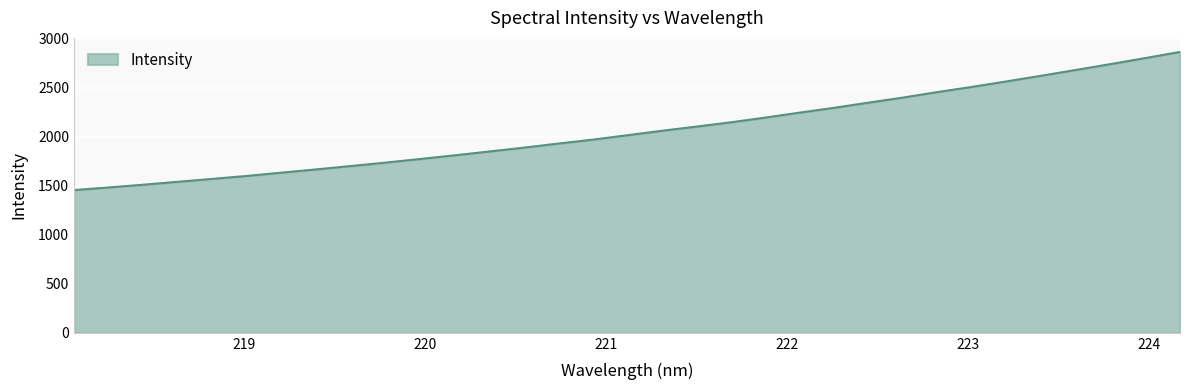

What is the difference between the maximum and minimum values?

1408.3